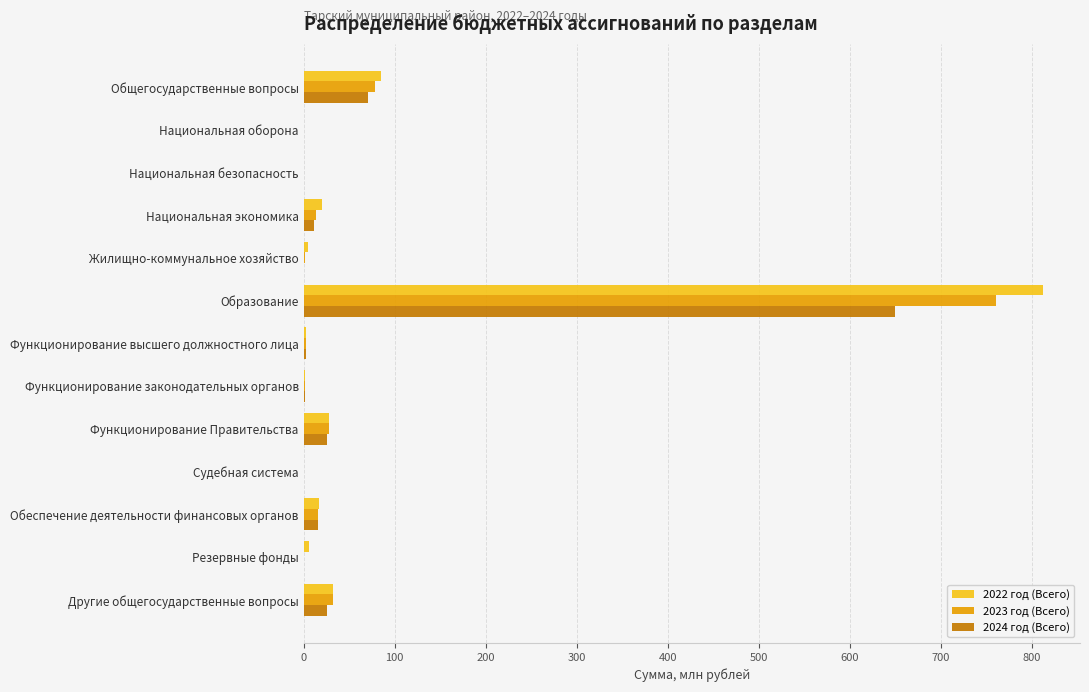

What is the sum of all 2022 год (Всего) values?

1008.3